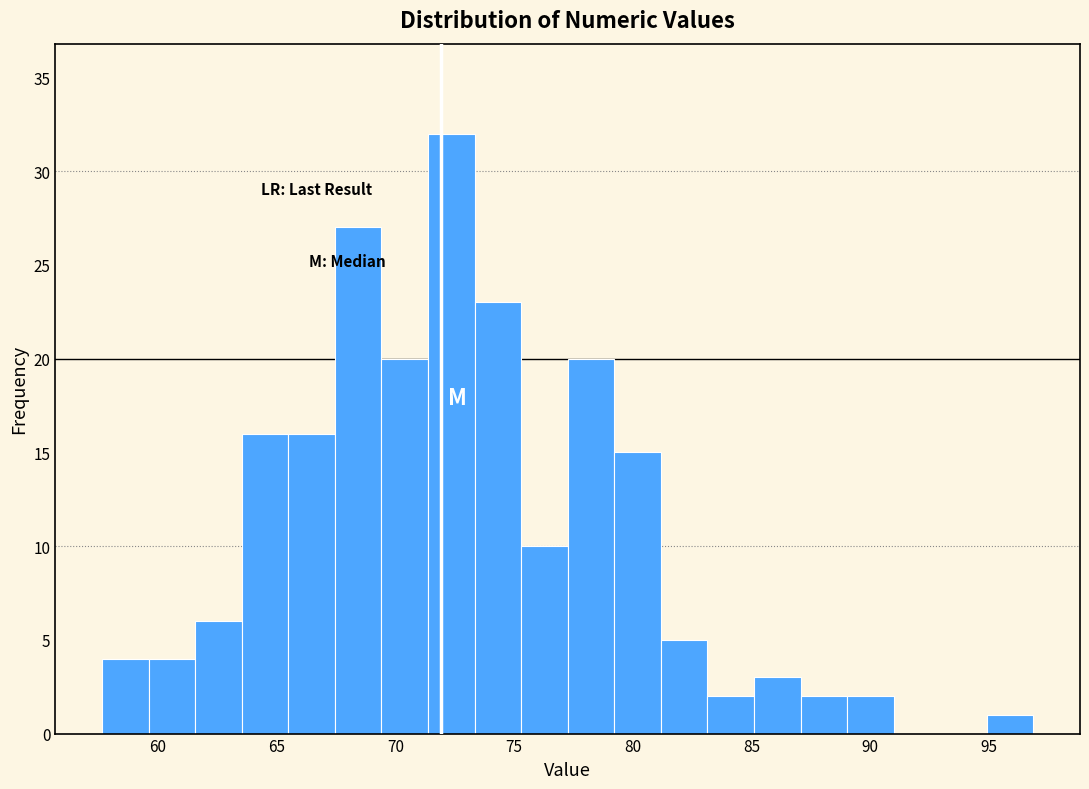

Read against the x-axis, roughly where is the centre of the tallest bar?

72.5